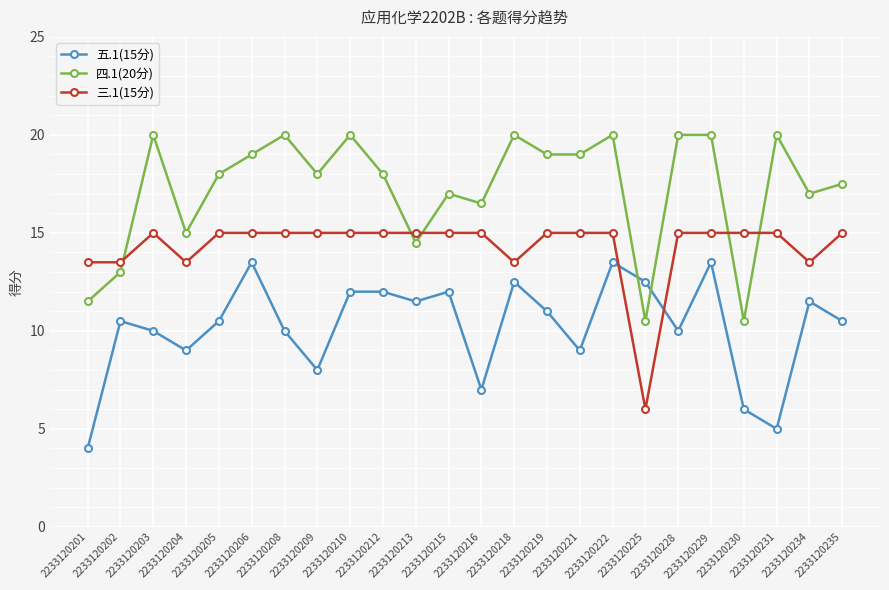

Count the number of categories in the chart.

24